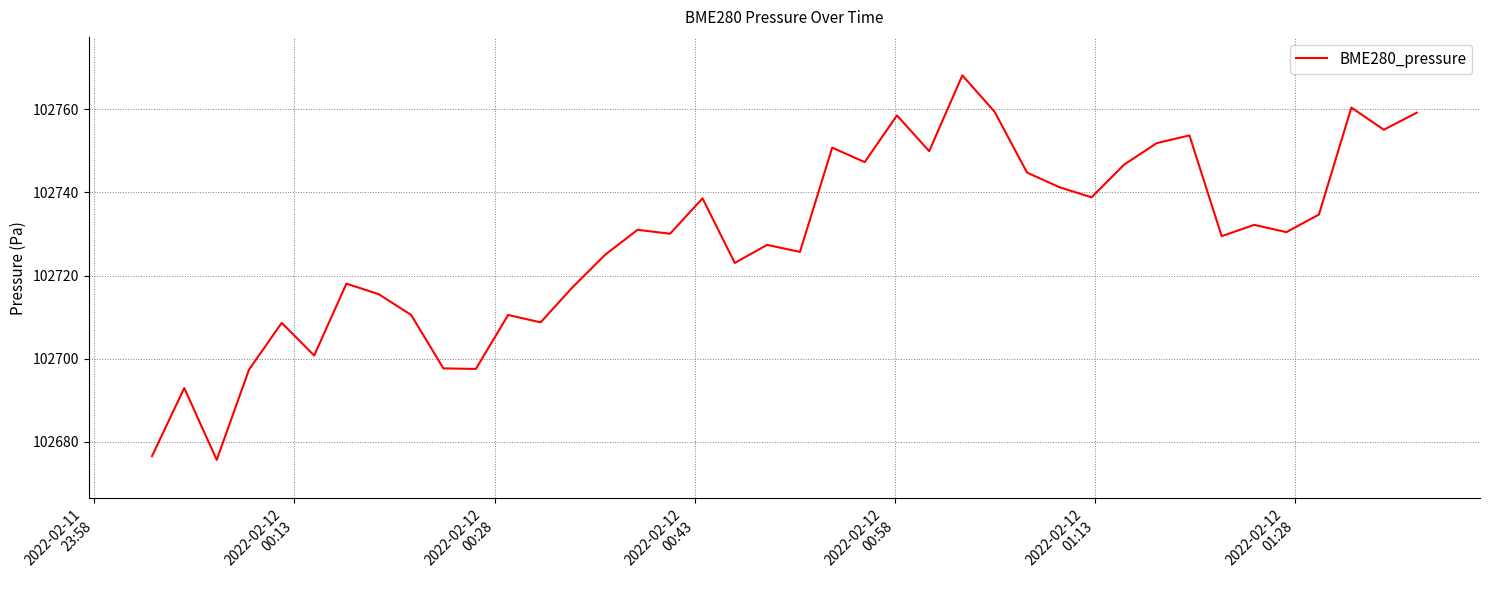

What is the difference between the maximum and minimum values?

92.4